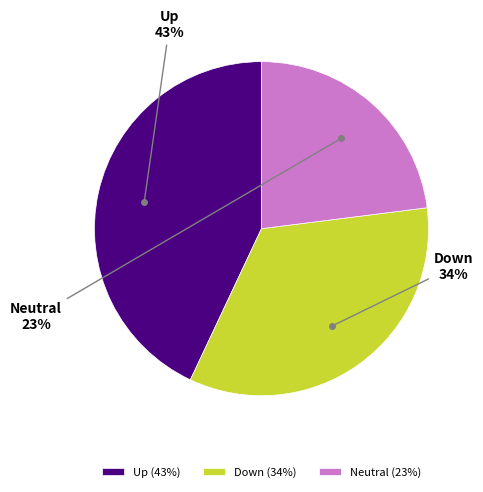

How many segments does this pie chart have?

3